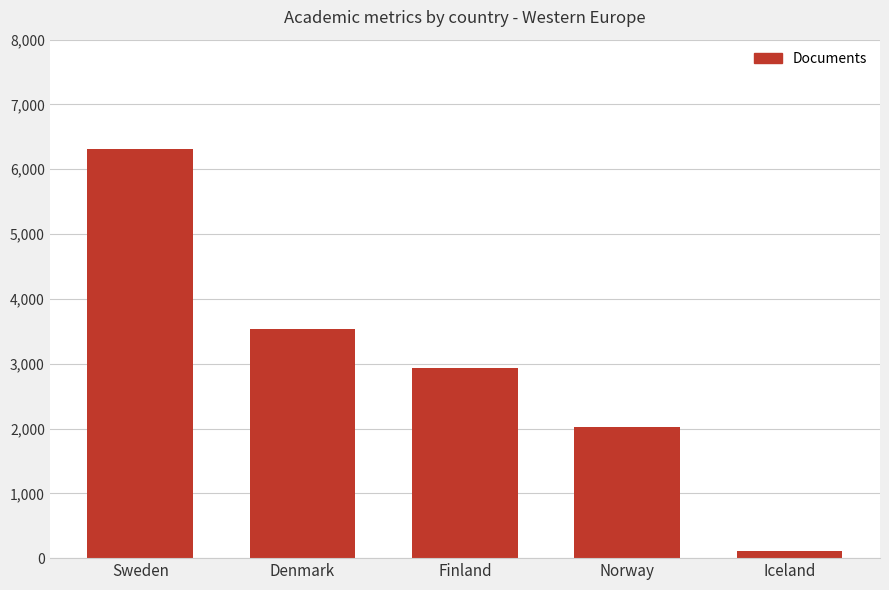

Count the number of data series in this chart.

1